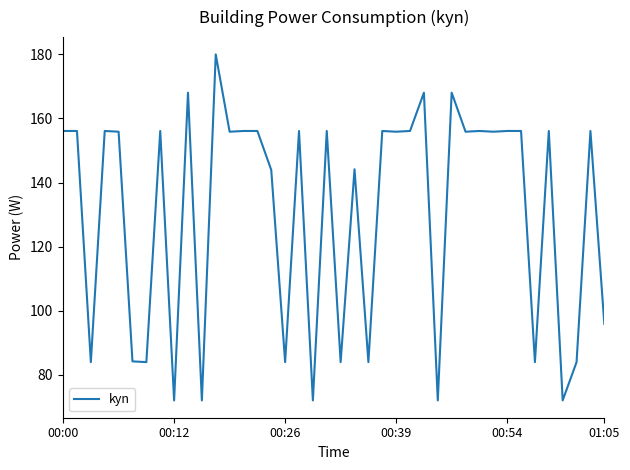

What is the maximum value shown in the chart?

180.0